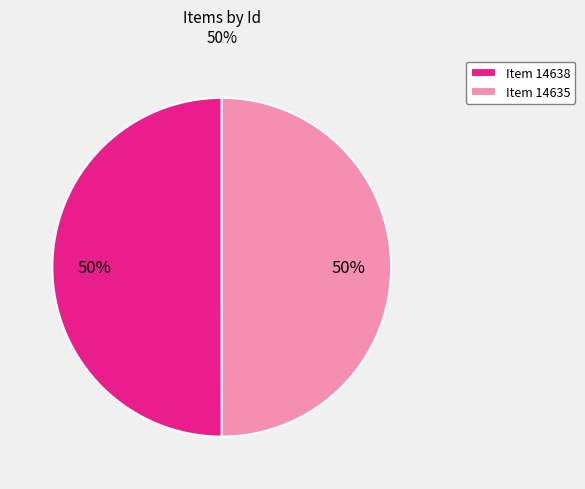

What percentage is the Item 14638 slice, to the nearest percent?

50%